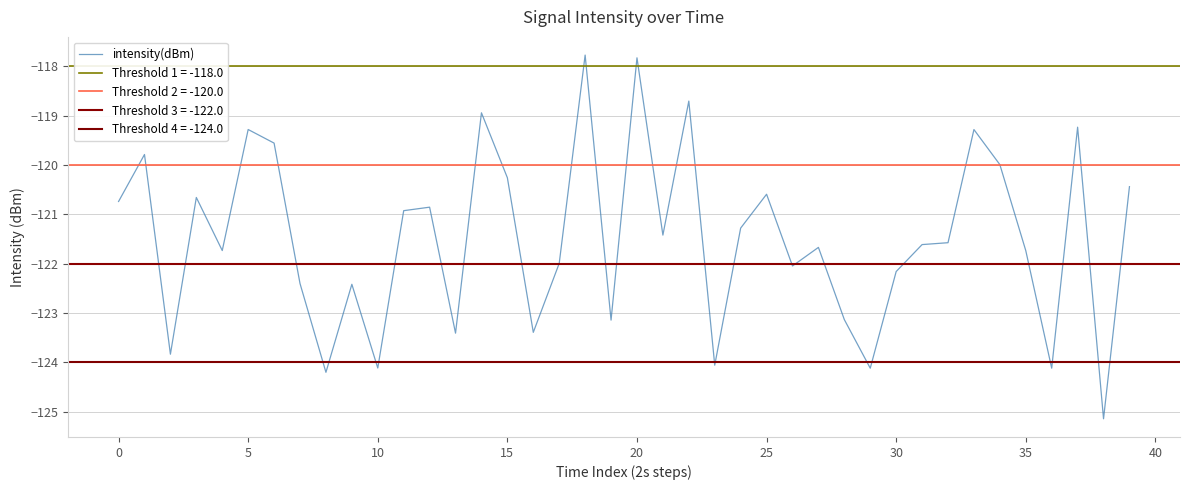

What is the maximum value shown in the chart?

-117.8